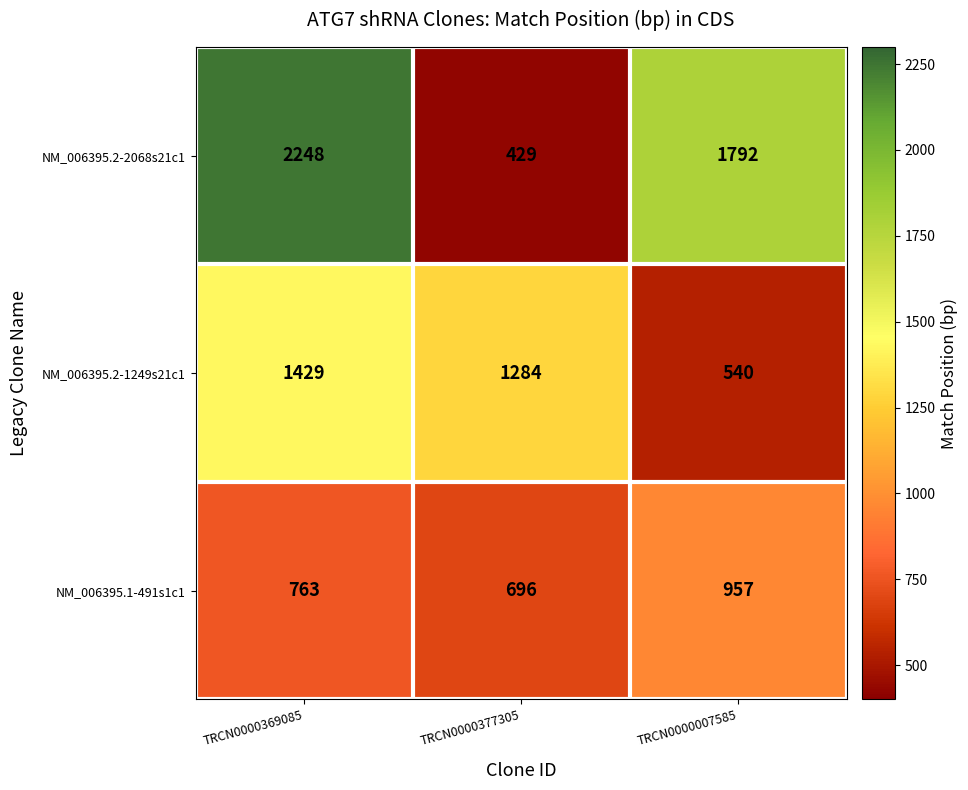

What is the difference between the NM_006395.2-1249s21c1 values at TRCN0000007585 and TRCN0000377305?

744